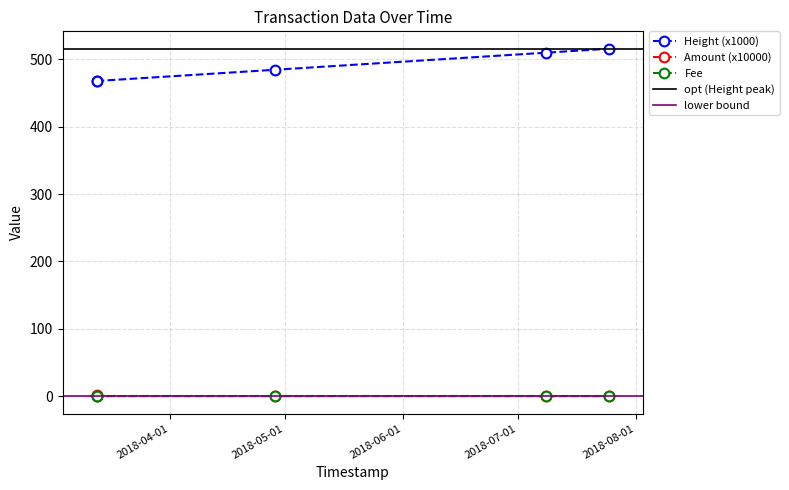

How many positive values does the Amount series have?

1